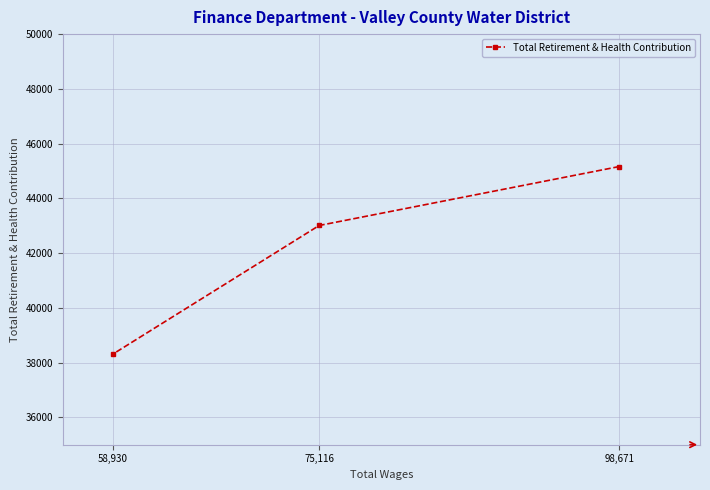

List the labels in order of value, largest first.

98,671, 75,116, 58,930